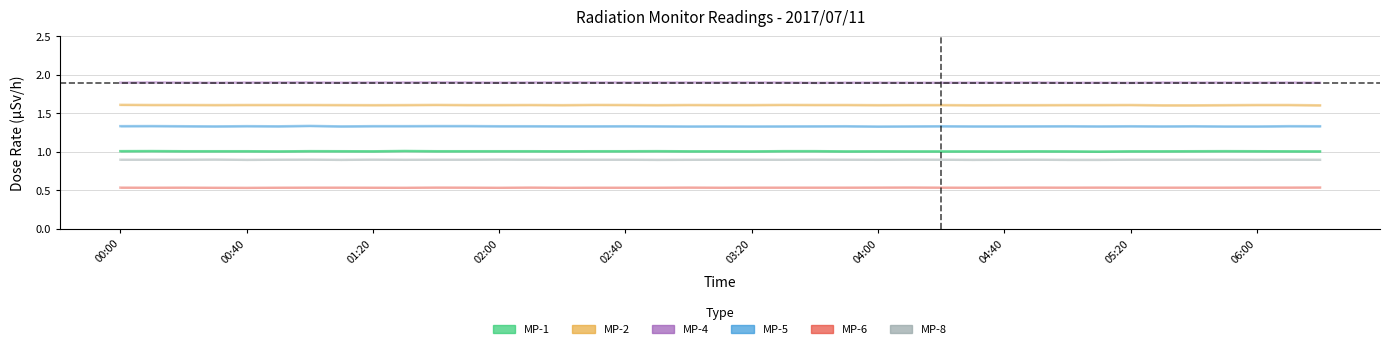

What is the total value across all series at 04:00?

7.3